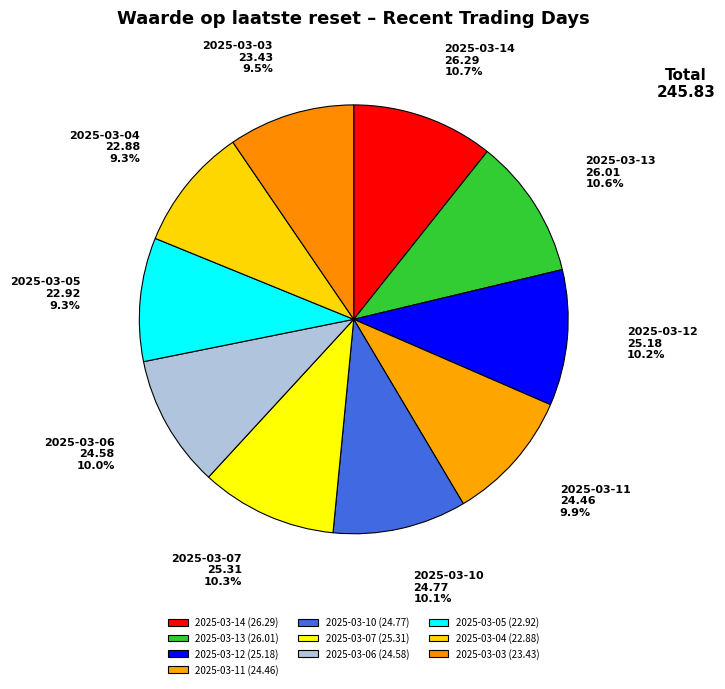

Combined, do 2025-03-11 and 2025-03-03 account for over 50%?

No